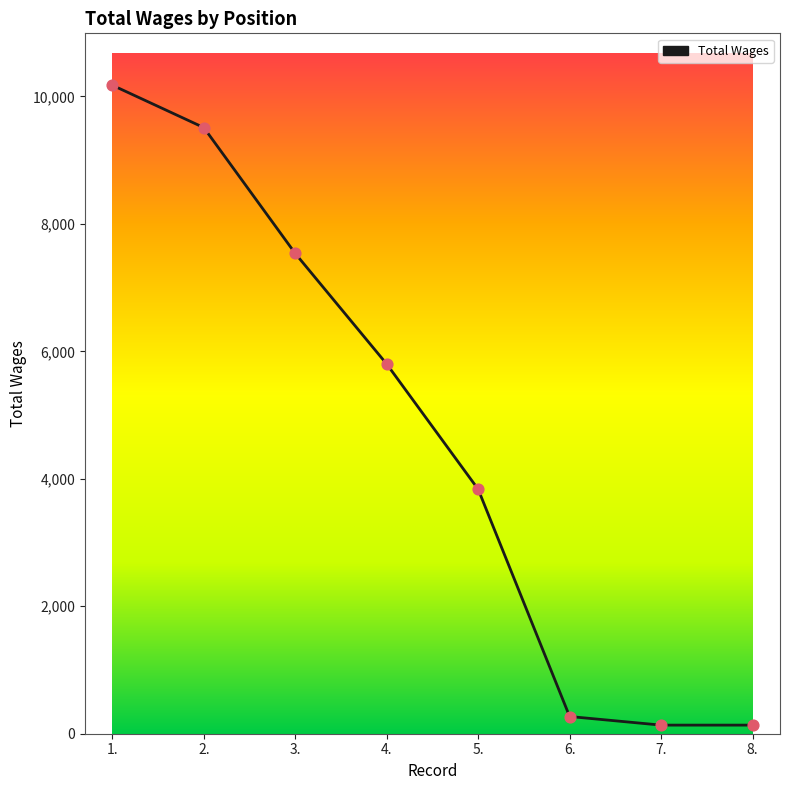

Approximately how many times larger is the value at 3. compared to 5.?

2.0